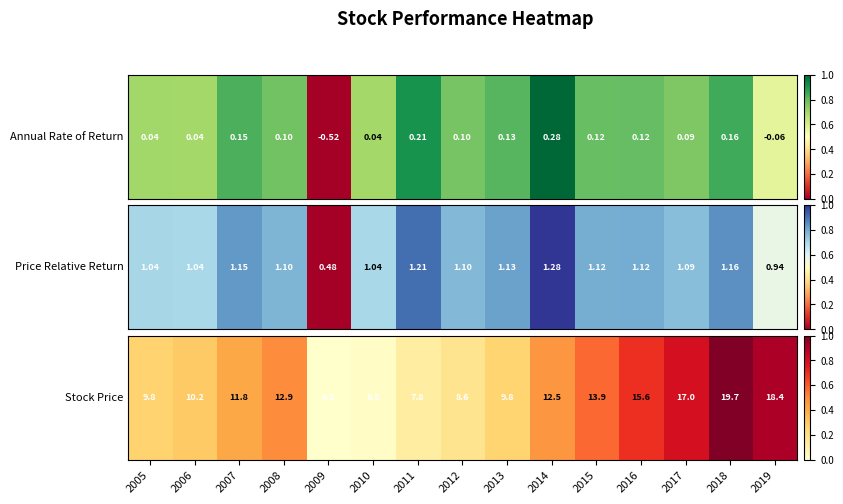

The chart shows a value of 0.2 at 2012. True or false?

True